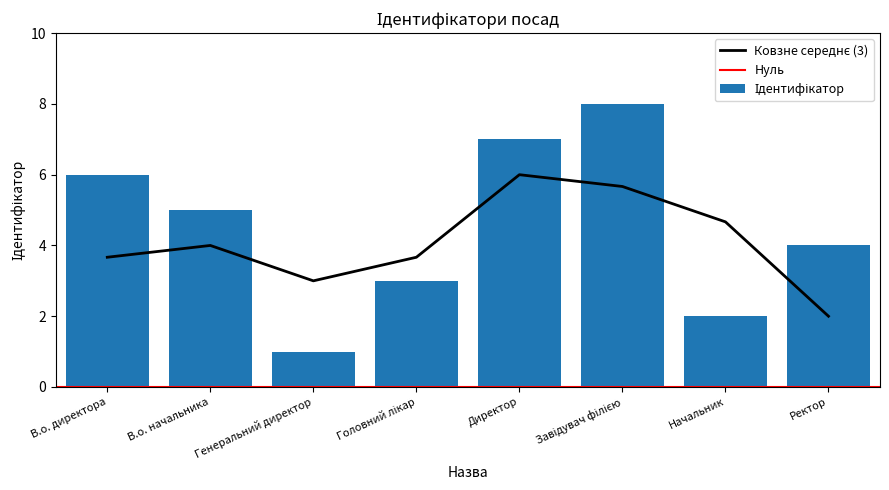

What is the difference between the values at Завідувач філією and Ректор?

4